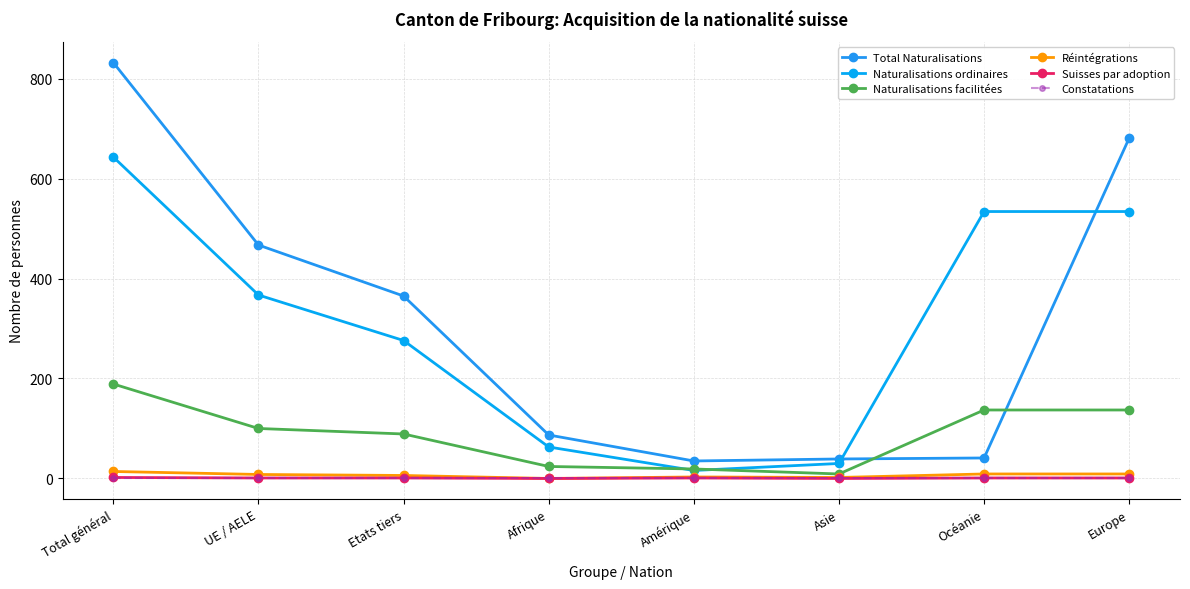

How many categories are shown in the chart?

8